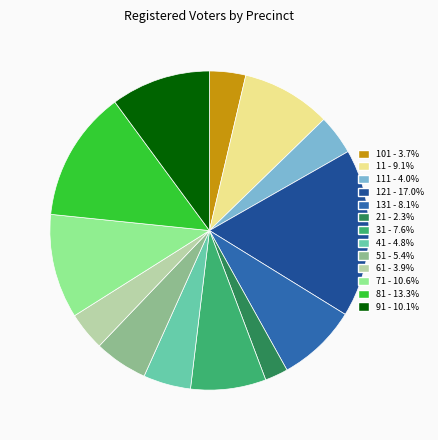

What is the largest slice in the pie chart?

121